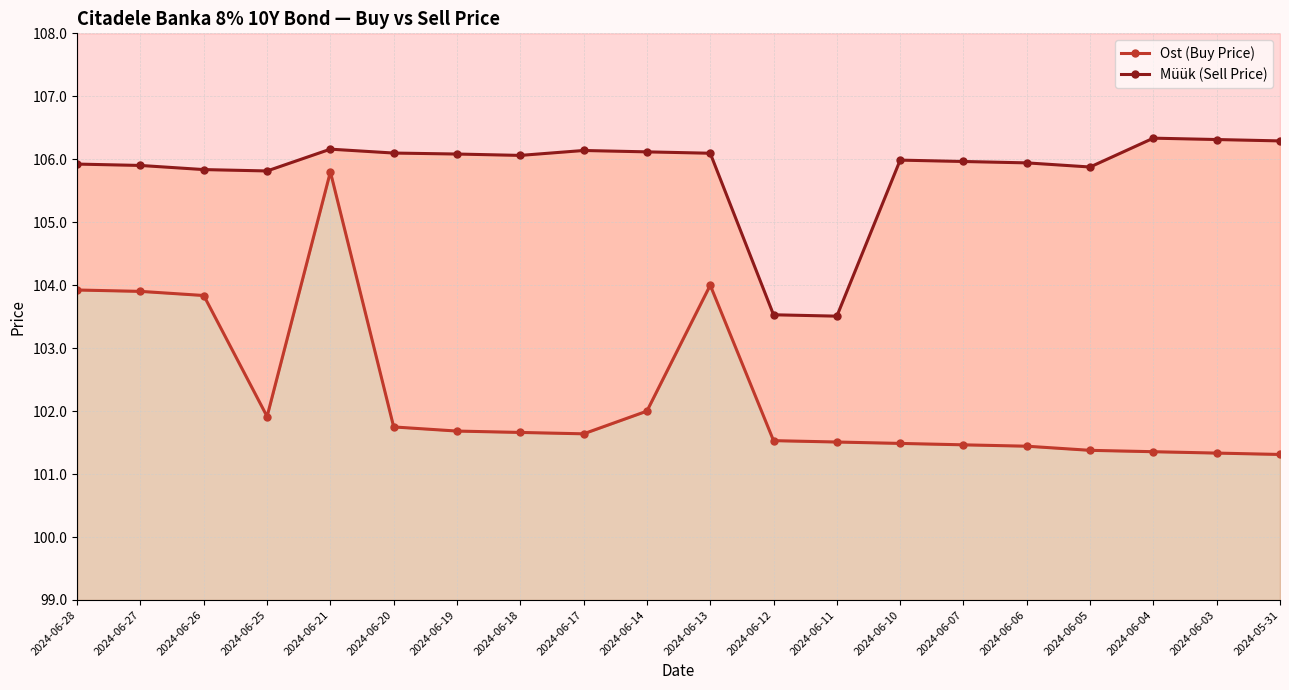

Is it true that Müük (Sell Price) equals 163.6 at 2024-06-12?

False